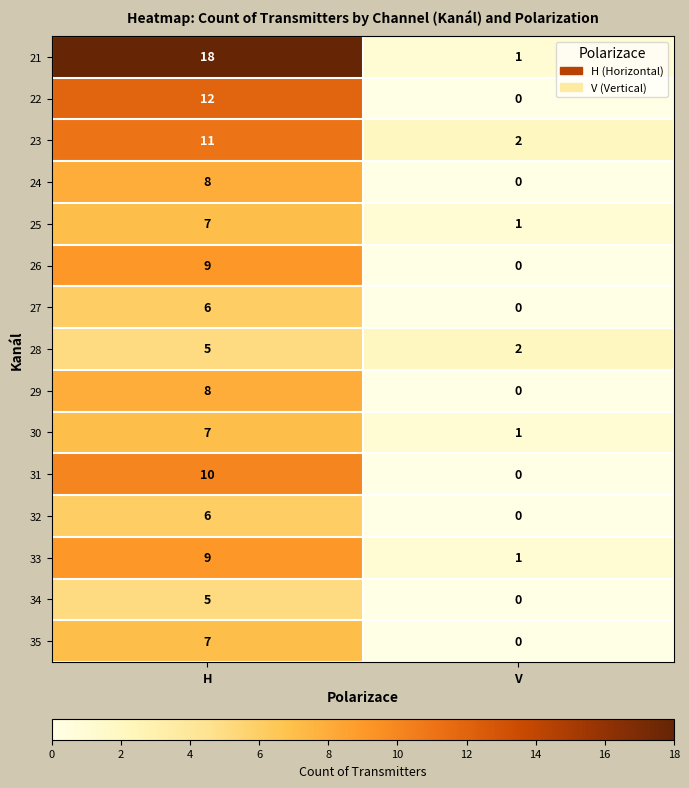

Where is 35 nearest to the value 3?

V